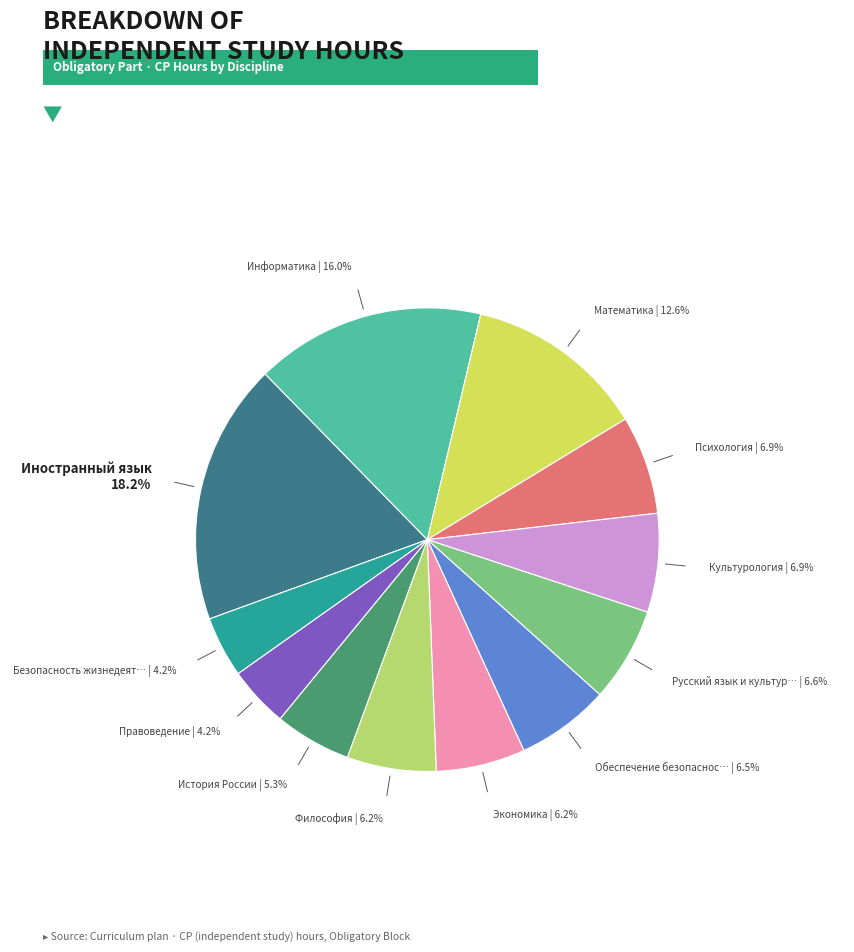

Is there any slice that represents more than half of the pie?

No